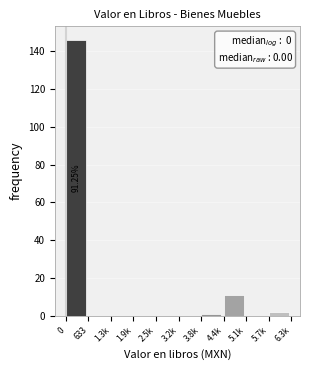

What is the change in value from 4.4k to 5.1k?

-11